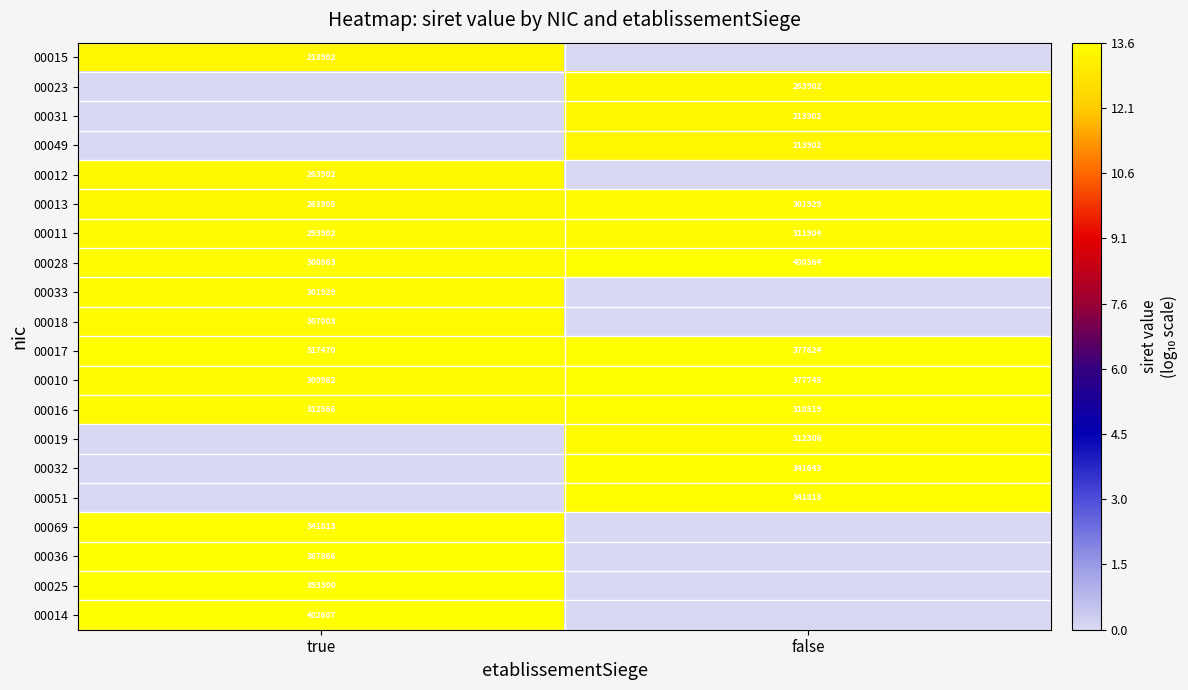

What is the spread (max minus min) of values at false?

13.6